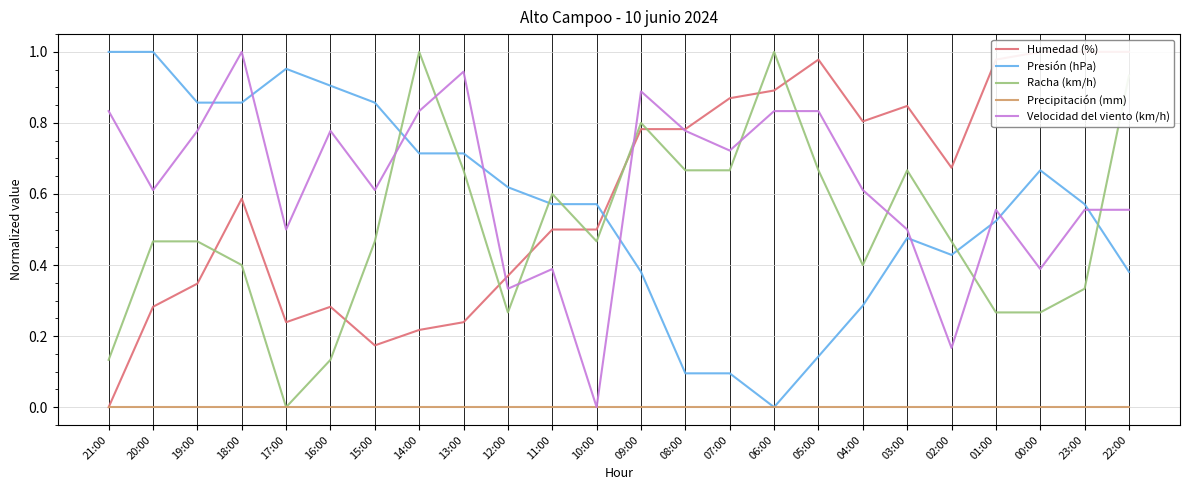

What is the label of the 10th point from the left?

12:00